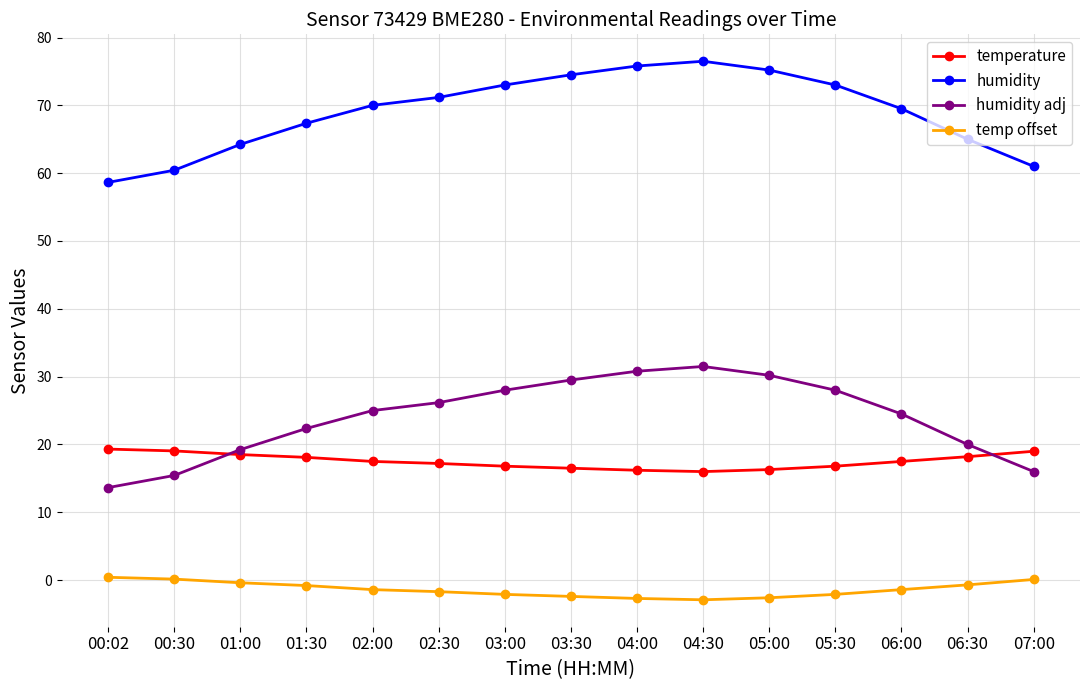

The value of humidity at 00:30 is 60.4. True or false?

True